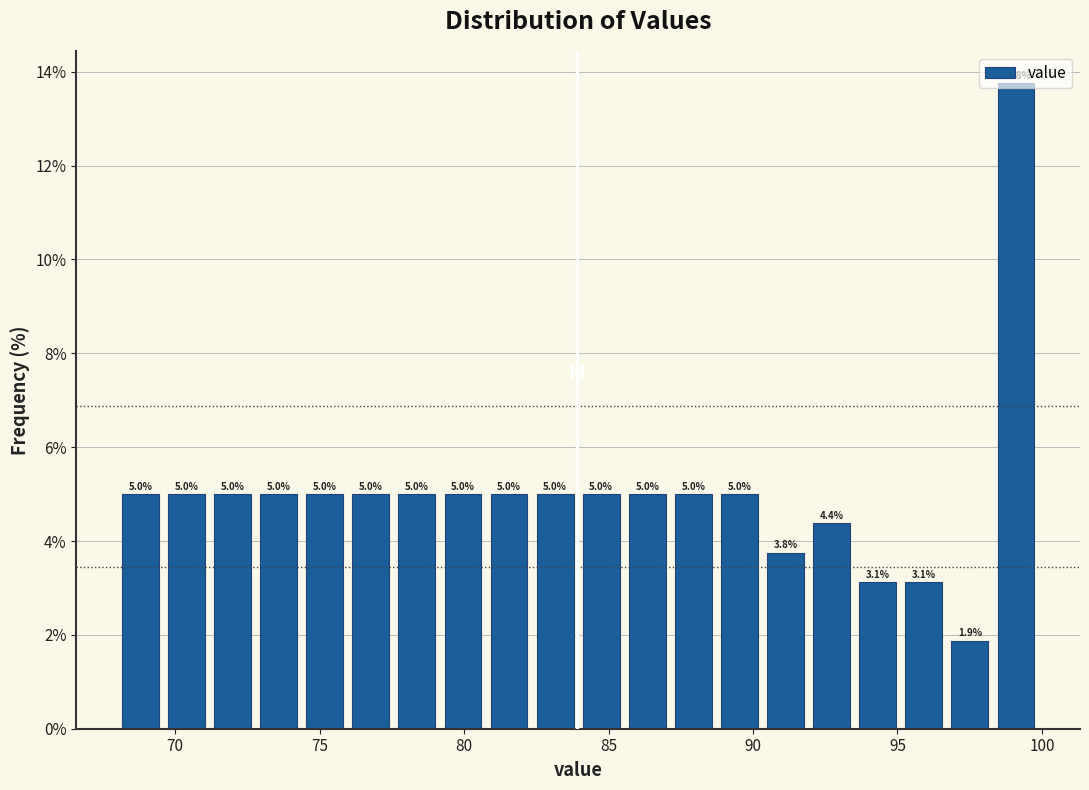

Around what value on the x-axis is the tallest bar? Give the approximate position of its centre, as read against the axis.

99.0